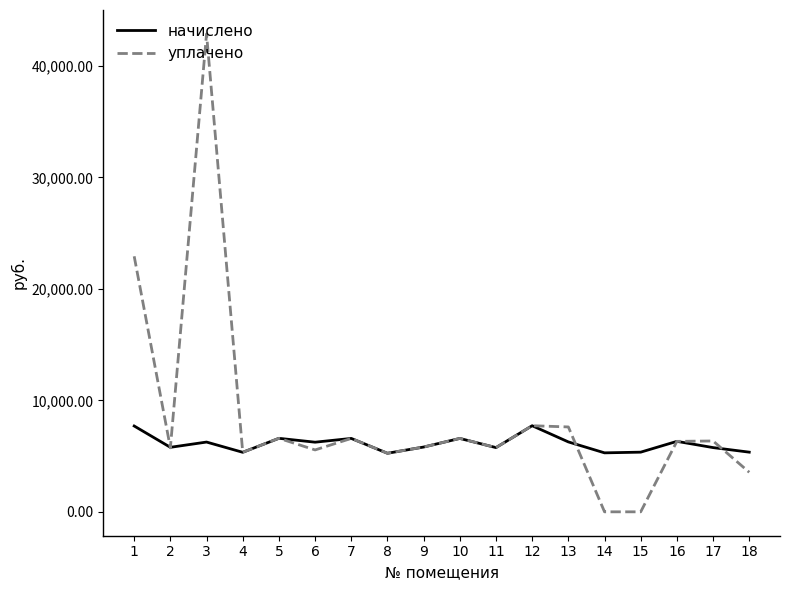

Is the value of начислено at 4 greater than the value of уплачено at 5?

No